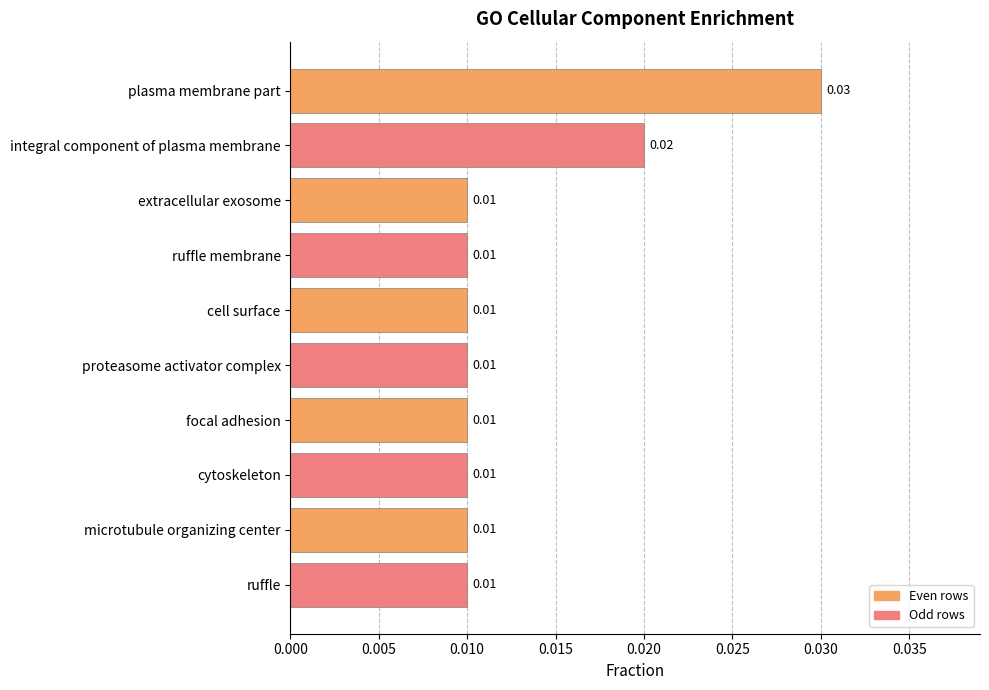

What is the label of the 8th bar from the bottom?

extracellular exosome